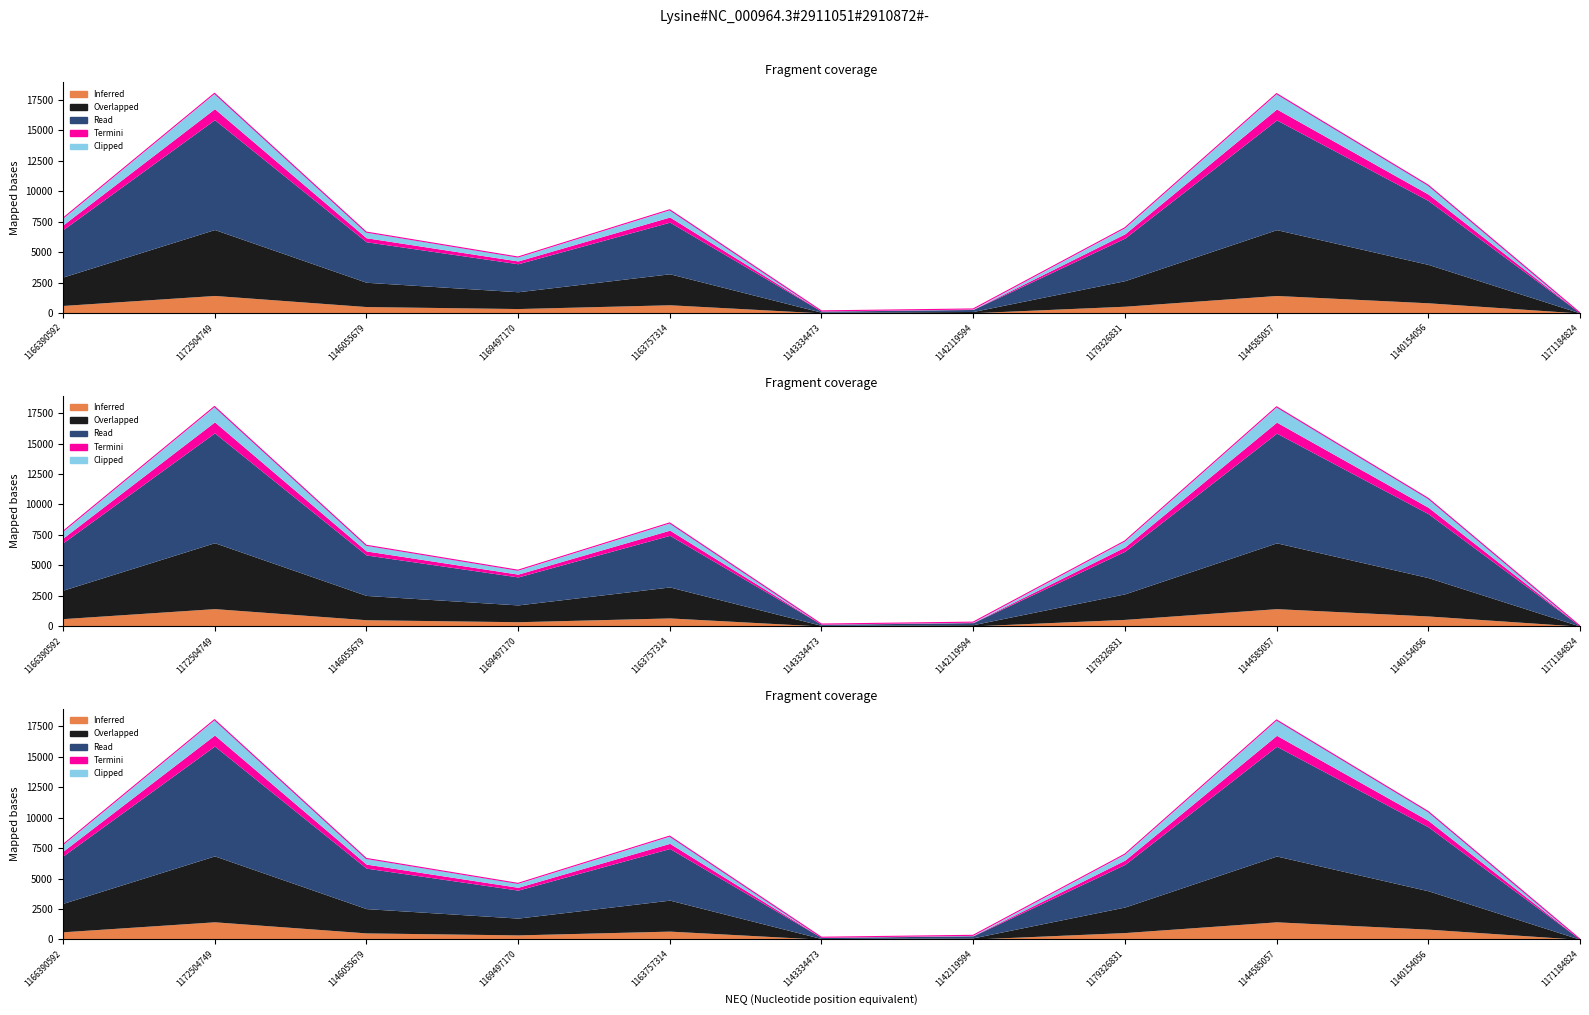

Reading right to left, what are all the values shown in this chart?

15.0	10500.0	18025.0	7000.0	333.0	175.0	8484.0	4600.0	6650.0	18050.0	7777.0